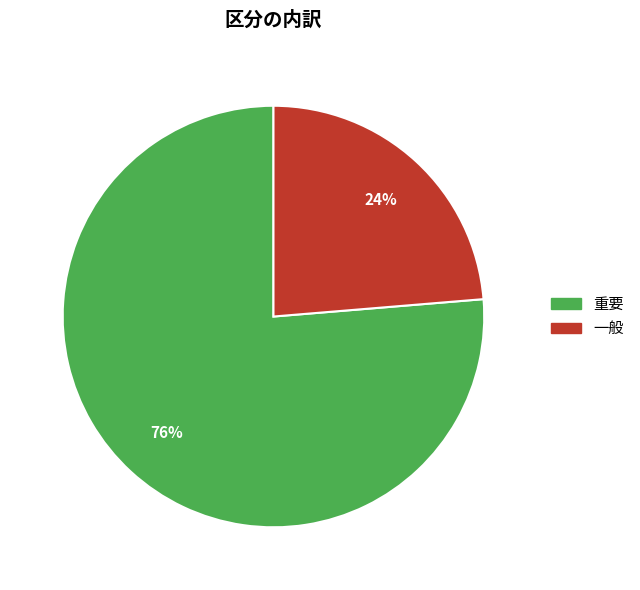

What percentage is the 重要 slice, to the nearest percent?

76%